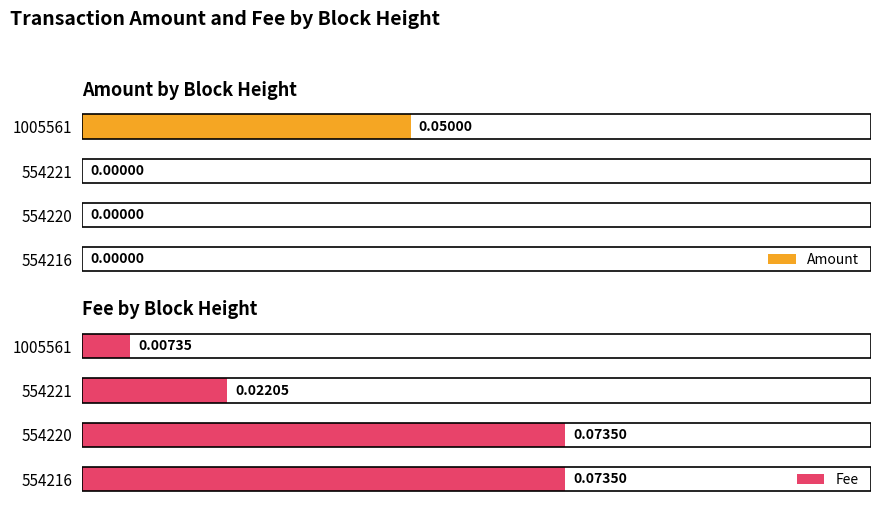

How many groups of bars are there?

4